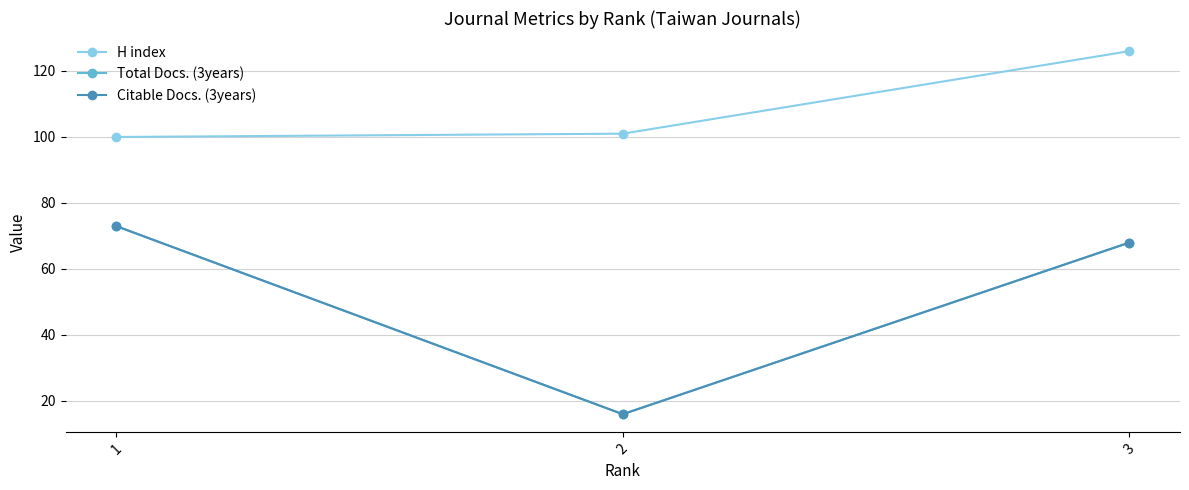

What is the difference between the highest and lowest values at 1?

27